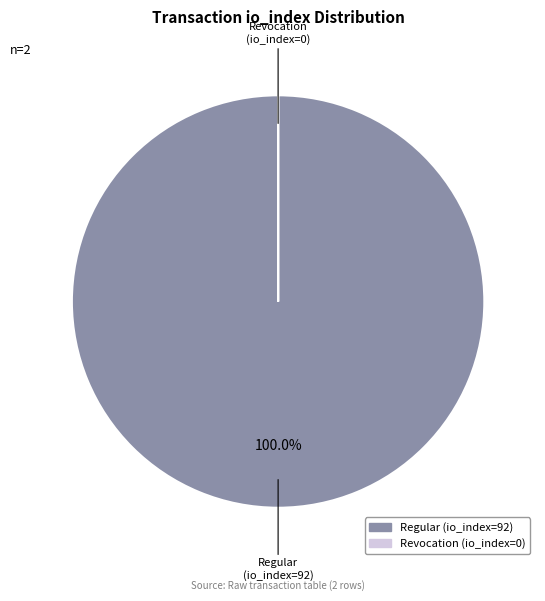

What is the largest slice in the pie chart?

Regular (io_index=92)